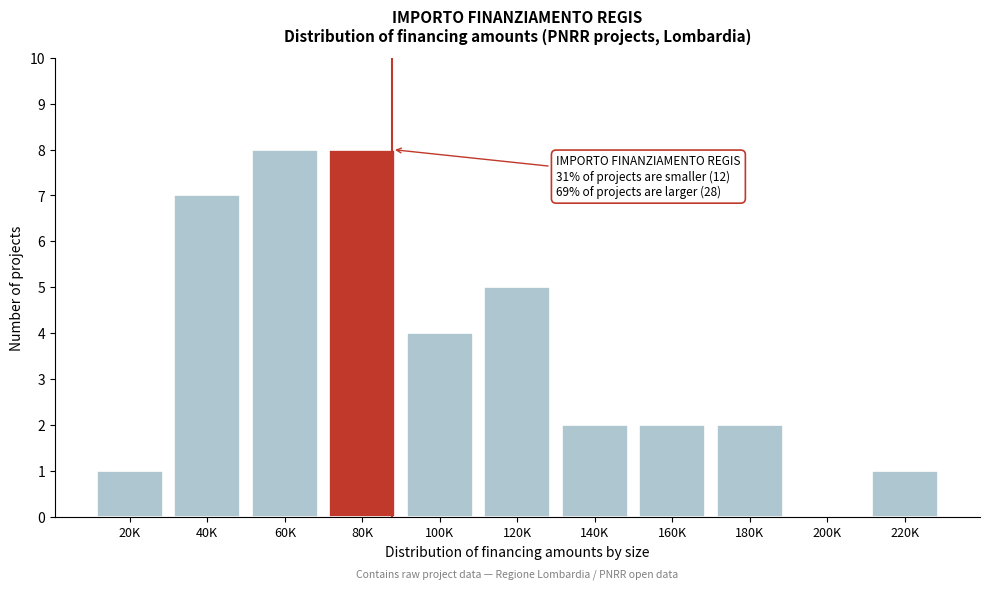

Reading right to left, what are all the values shown in this chart?

220K=1	200K=0	180K=2	160K=2	140K=2	120K=5	100K=4	80K=8	60K=8	40K=7	20K=1